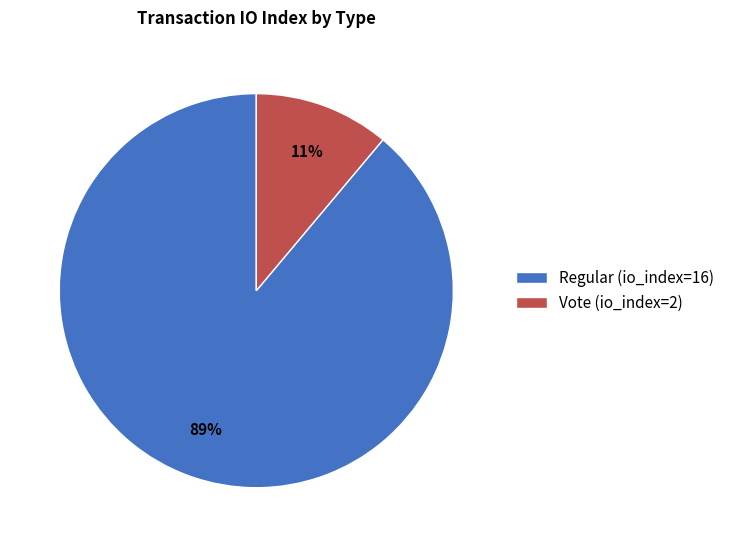

What is the smallest slice in the pie chart?

Vote (io_index=2)